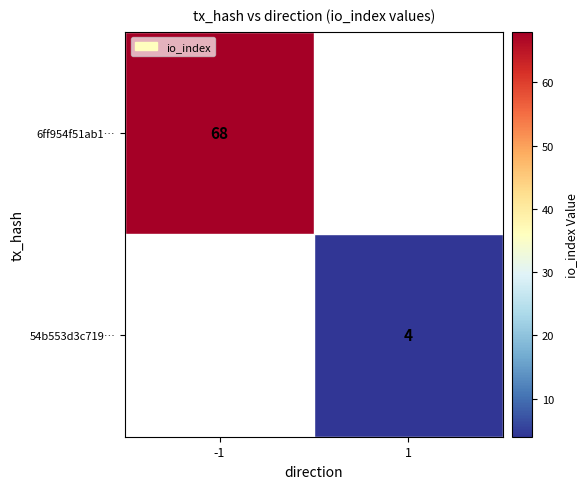

The 54b553d3c719… series shows 4 at 1. True or false?

True